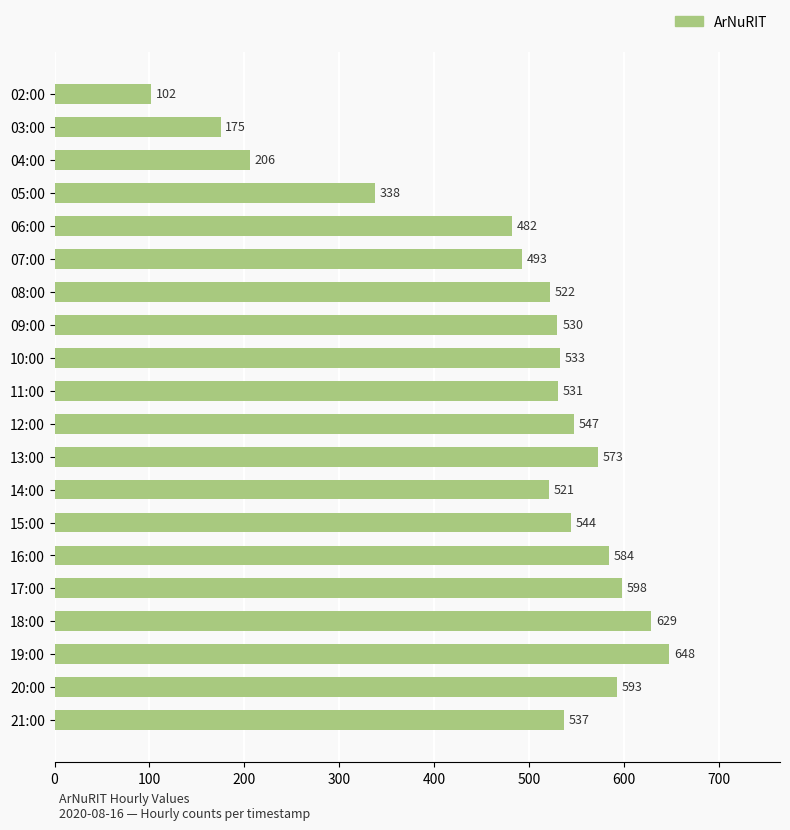

List the labels in order of value, largest first.

19:00, 18:00, 17:00, 20:00, 16:00, 13:00, 12:00, 15:00, 21:00, 10:00, 11:00, 09:00, 08:00, 14:00, 07:00, 06:00, 05:00, 04:00, 03:00, 02:00